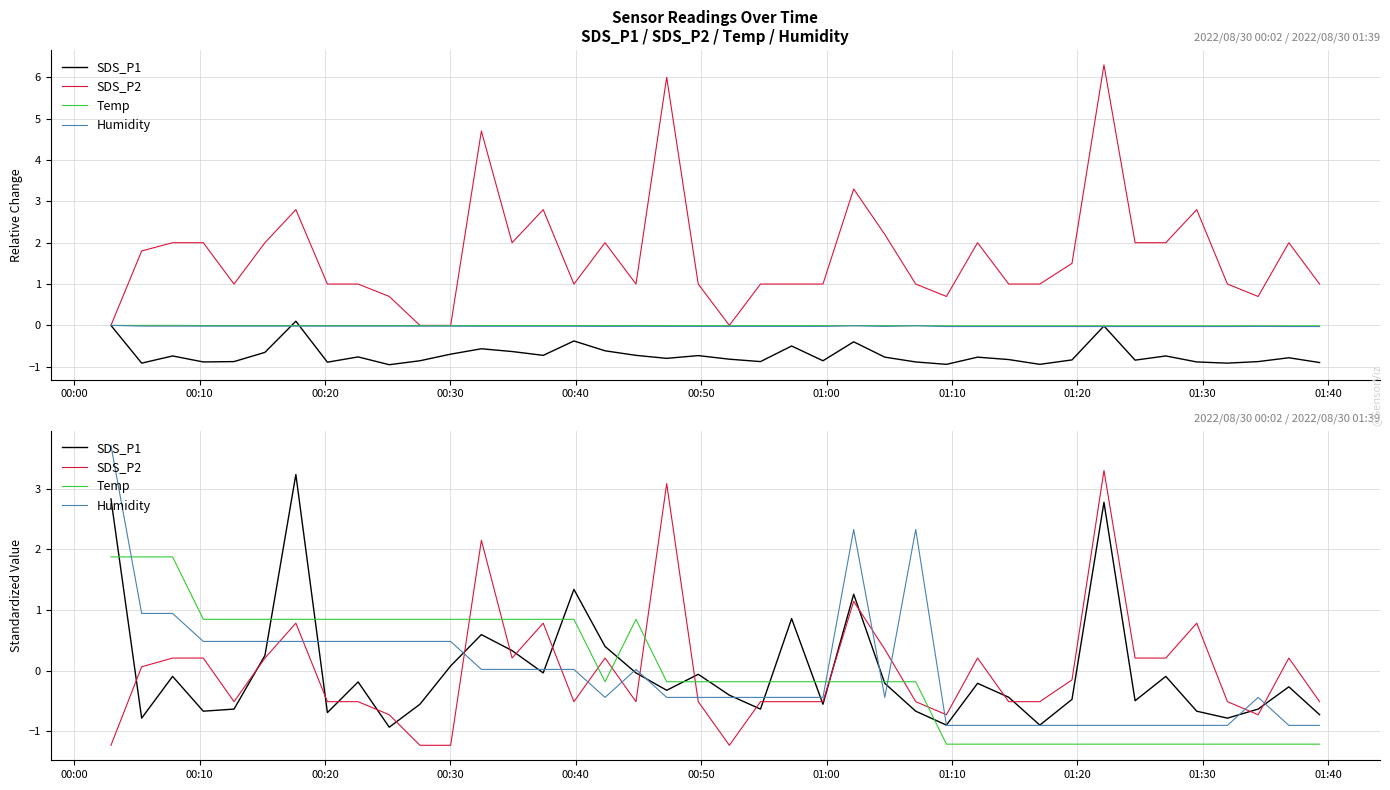

What is the difference between the maximum and second lowest values in the SDS_P1 series?

4.1